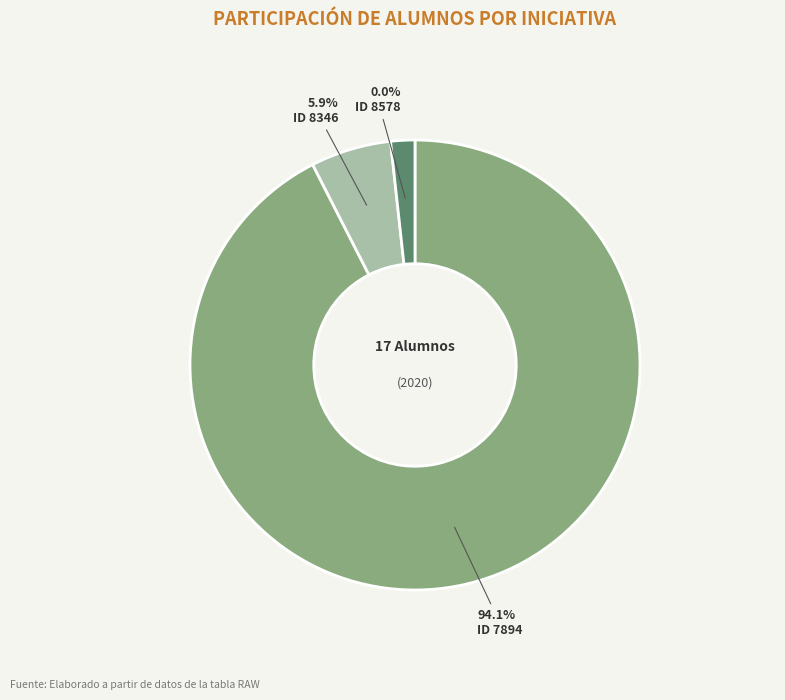

What is the change in value from 8346 to 8578?

-1